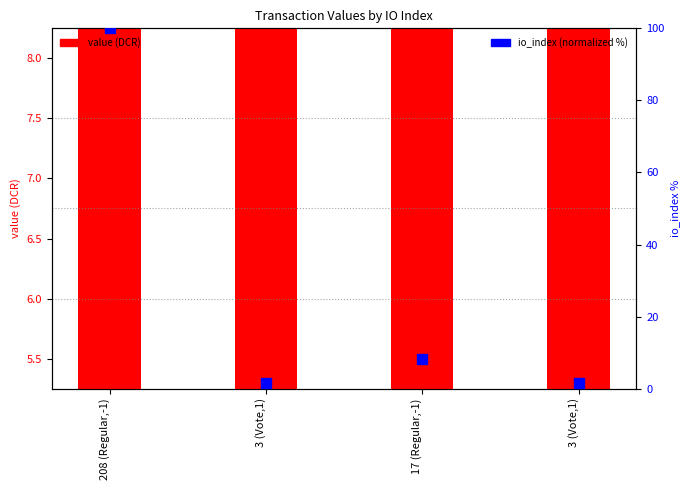

At which category is the sum across all series the highest?

208 (Regular,-1)